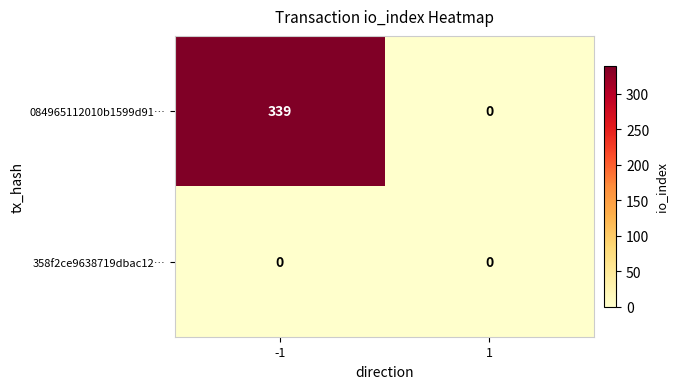

Reading left to right, extract all data points from this chart.

084965112010b1599d91…: -1=339	1=0
358f2ce9638719dbac12…: -1=0	1=0